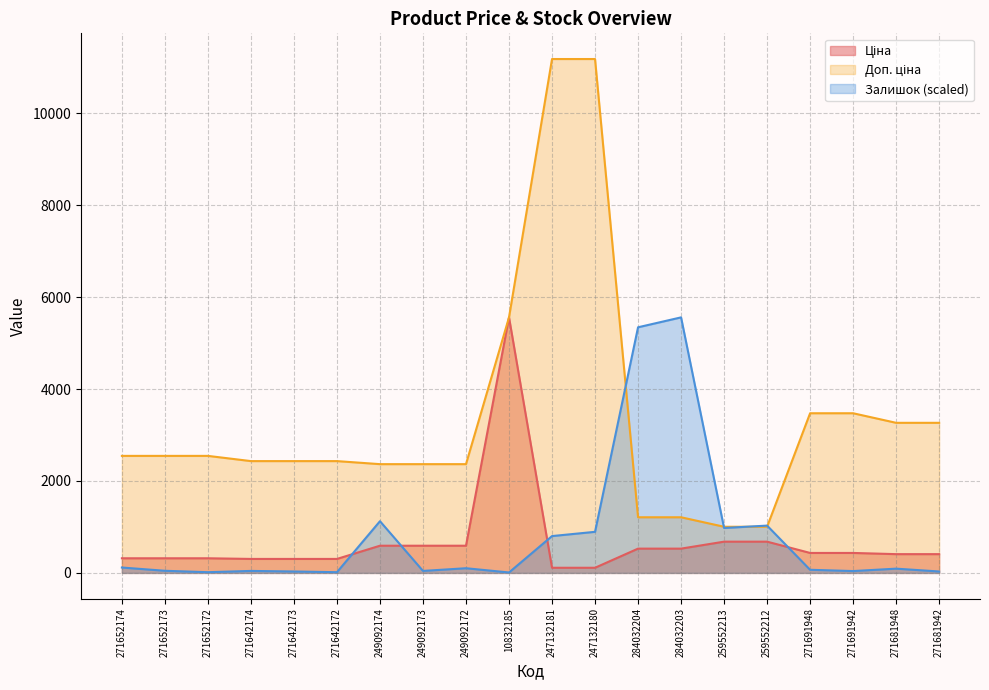

What value does the Ціна series have at 259552212?

679.8